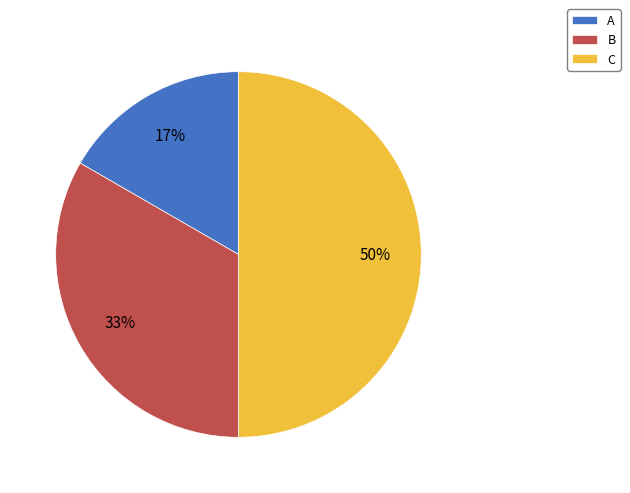

How many segments does this pie chart have?

3